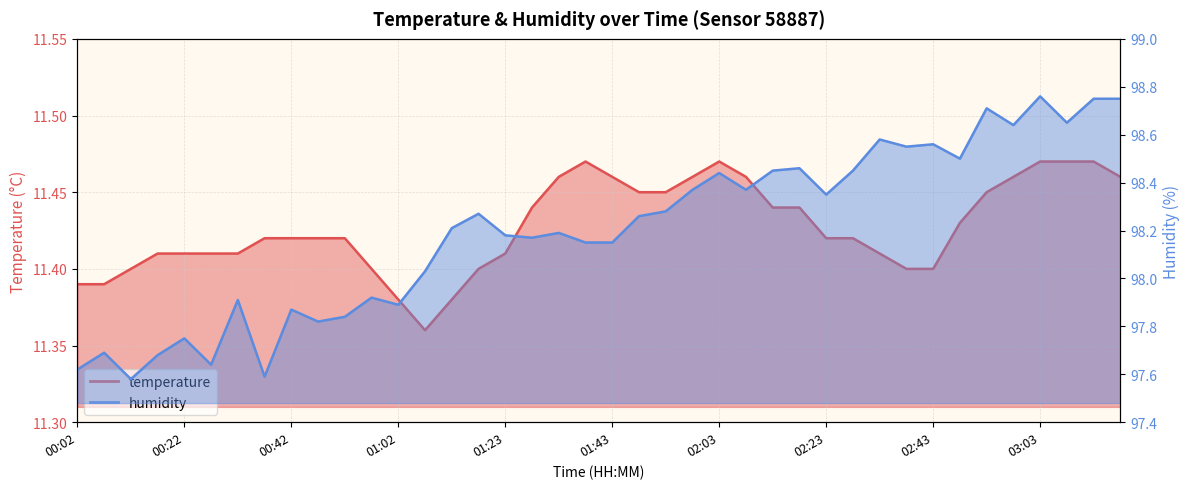

List the labels in order of humidity value, smallest first.

00:12, 00:37, 00:02, 00:27, 00:17, 00:07, 00:22, 00:47, 00:52, 00:42, 01:02, 00:32, 00:57, 01:07, 01:38, 01:43, 01:28, 01:23, 01:33, 01:13, 01:48, 01:18, 01:53, 02:23, 01:58, 02:08, 02:03, 02:13, 02:28, 02:18, 02:48, 02:38, 02:43, 02:33, 02:58, 03:08, 02:53, 03:13, 03:18, 03:03